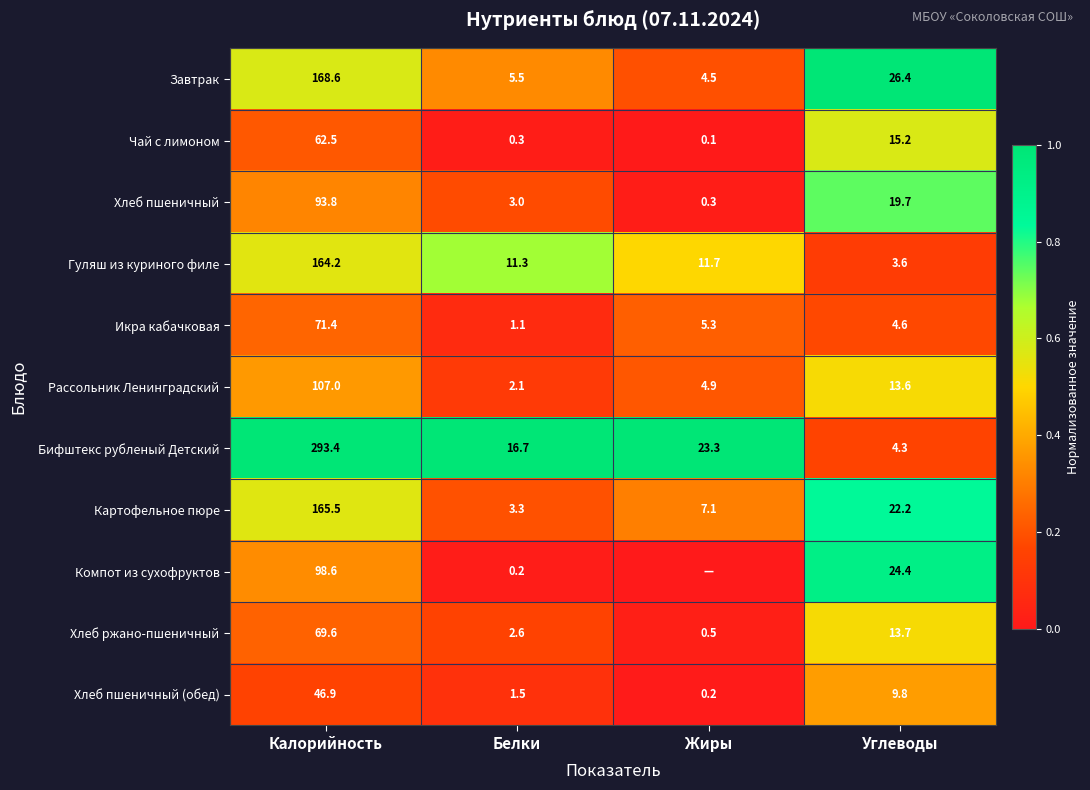

What is the difference between the second highest and minimum values in the Гуляш из куриного филе series?

8.1